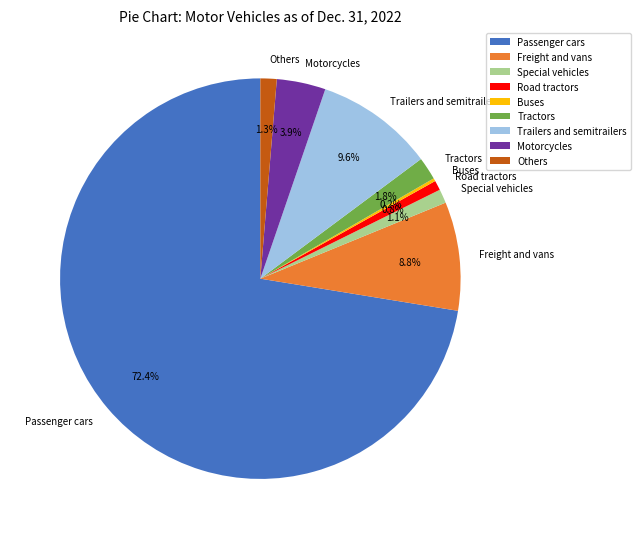

What percentage is the Freight and vans slice, to the nearest percent?

9%